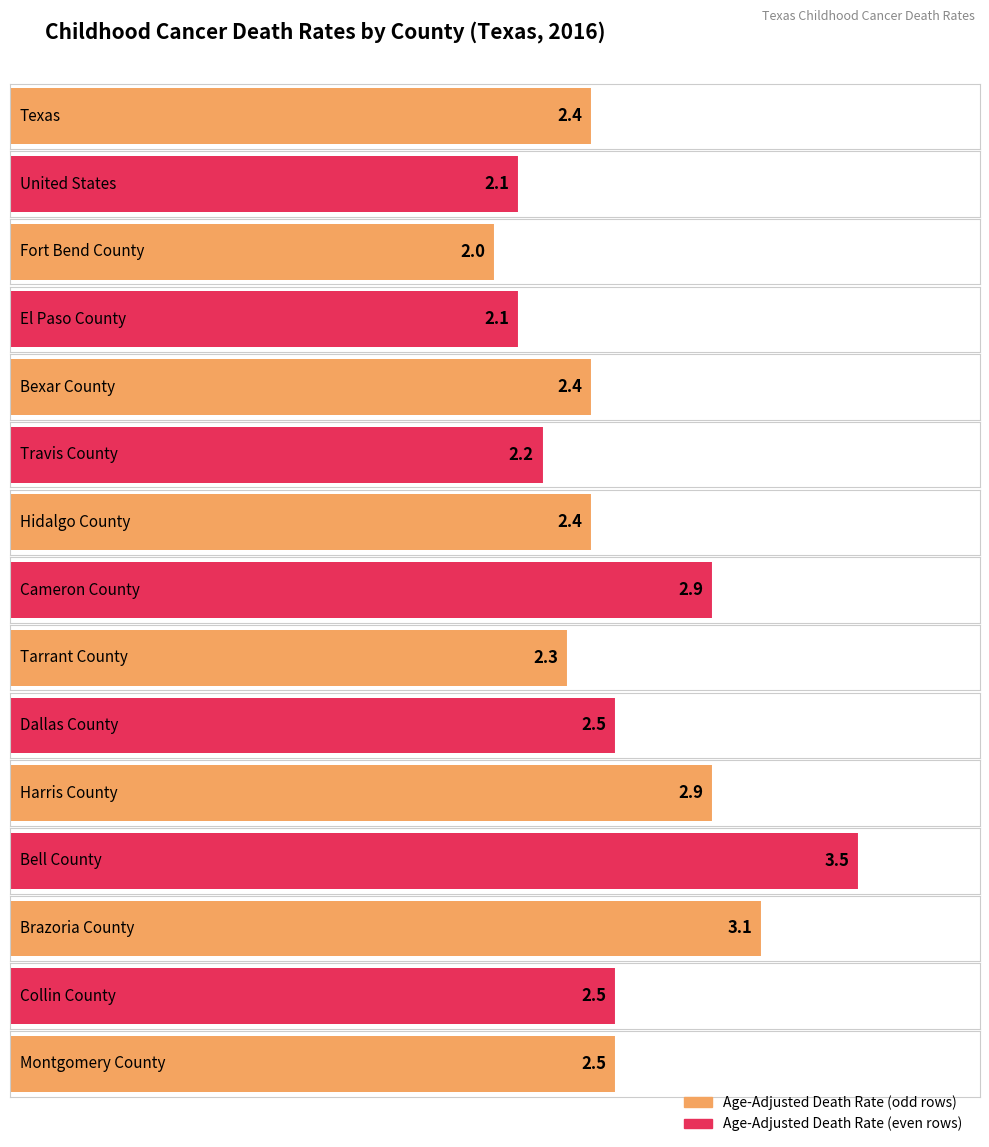

The value at Montgomery County is 0.8. True or false?

False